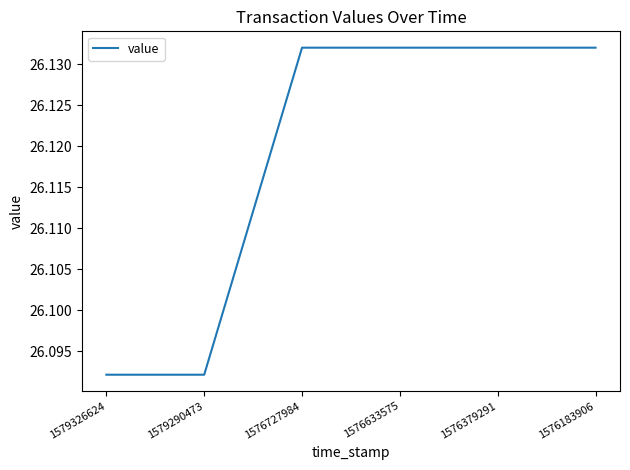

True or false: the data has more than 2 interior local peaks.

False